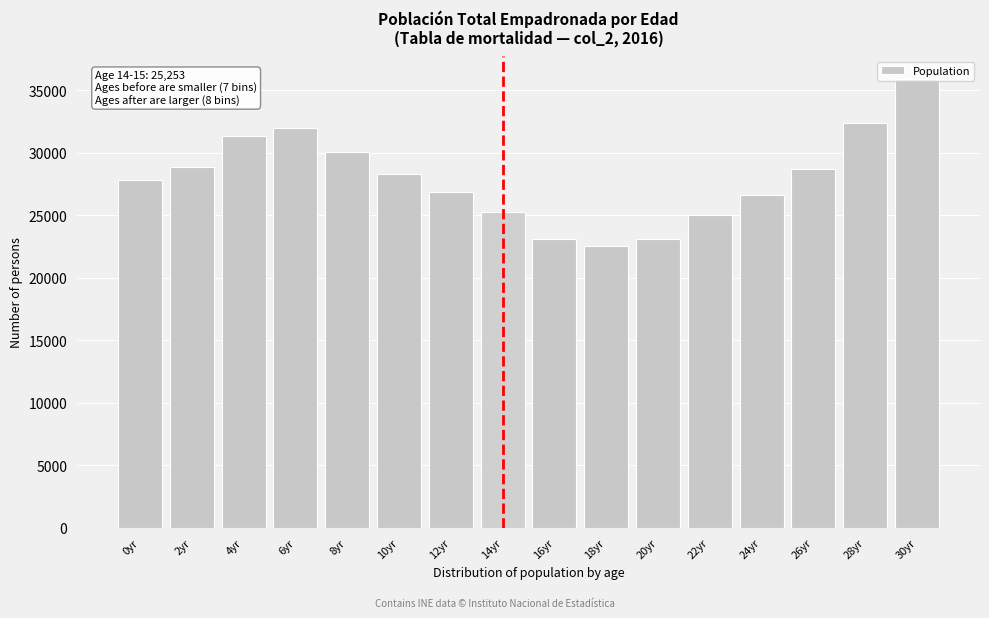

What is the label of the 13th bar from the right?

6yr